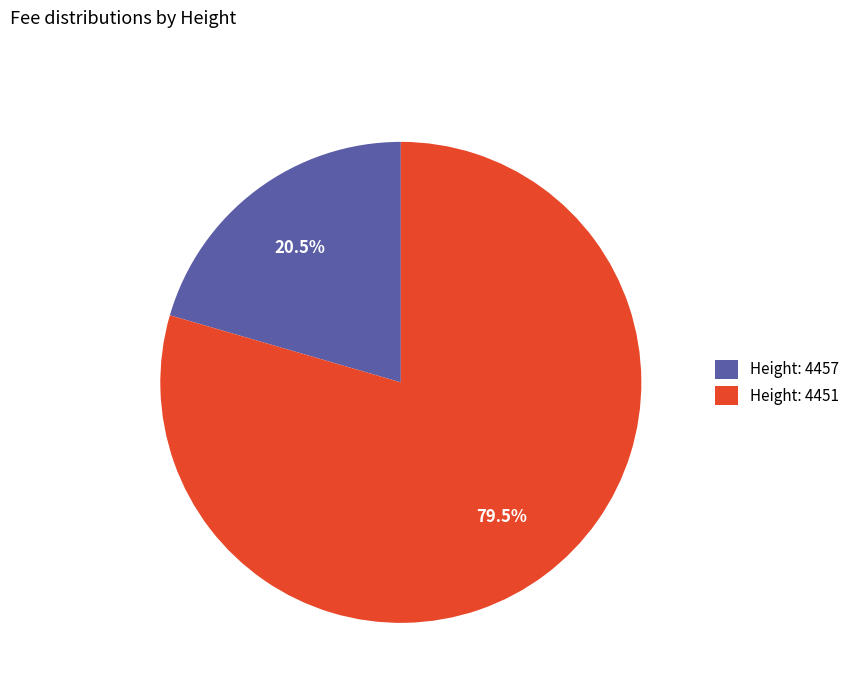

Which category has the smallest portion of the pie?

Height: 4457